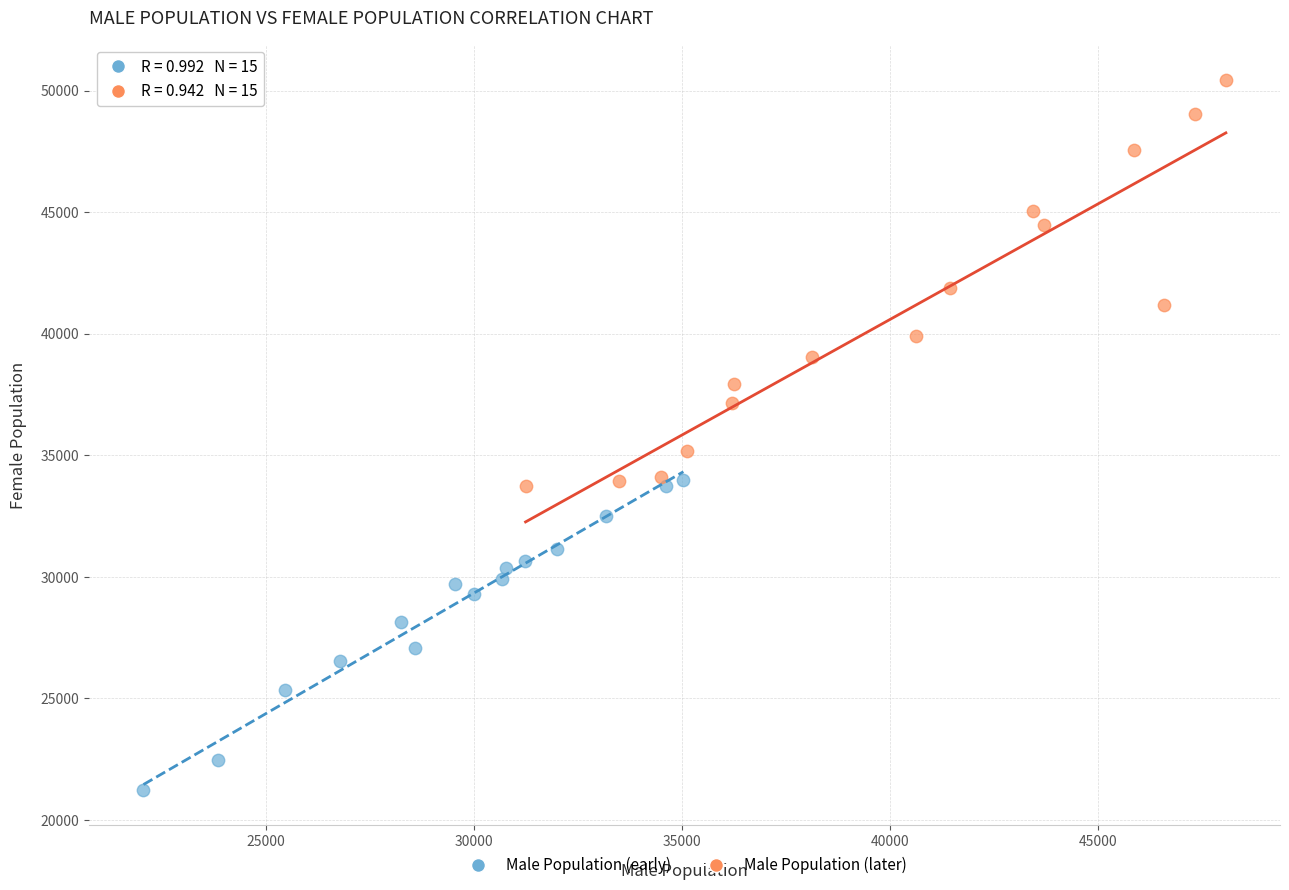

What are all the series names shown in the legend?

Male Population (early), Male Population (later)